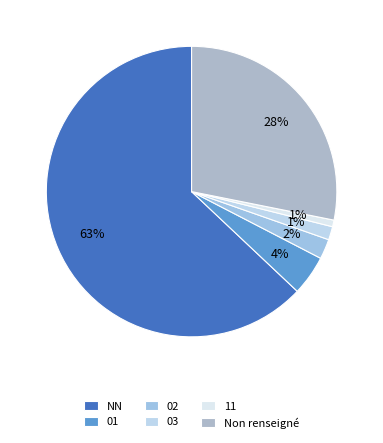

Combined, what portion of the pie is 11 and 01?

5.2%